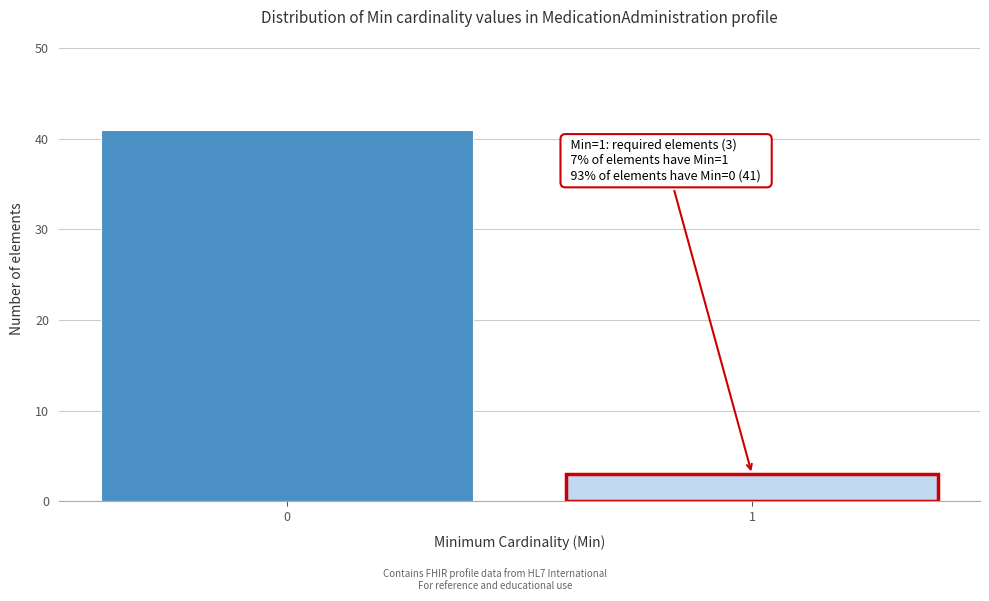

Reading right to left, extract all data points from this chart.

1=3	0=41